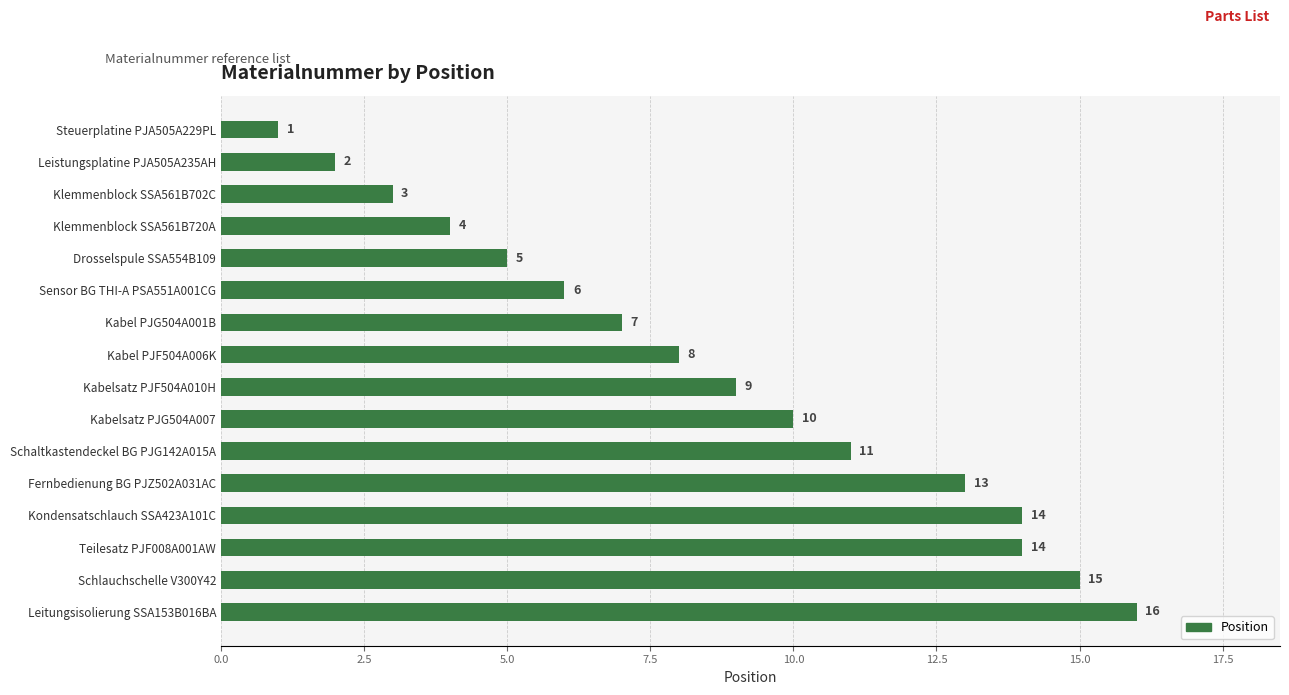

What is the ratio of the value at Klemmenblock SSA561B720A to the value at Drosselspule SSA554B109?

0.8